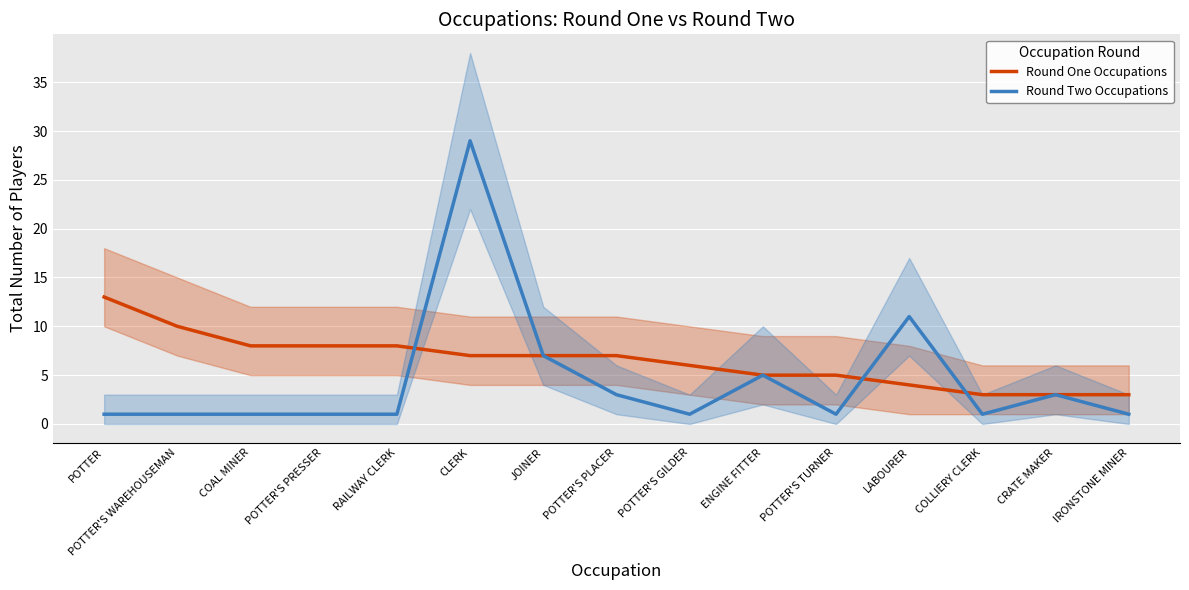

How many distinct data groups are displayed?

2